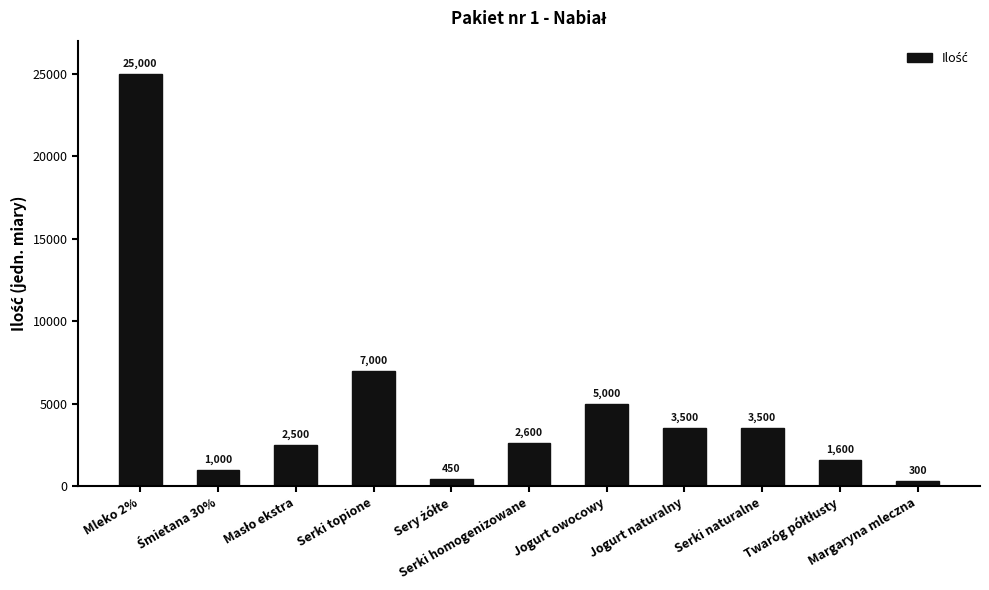

What is the difference between the maximum and minimum values?

24700